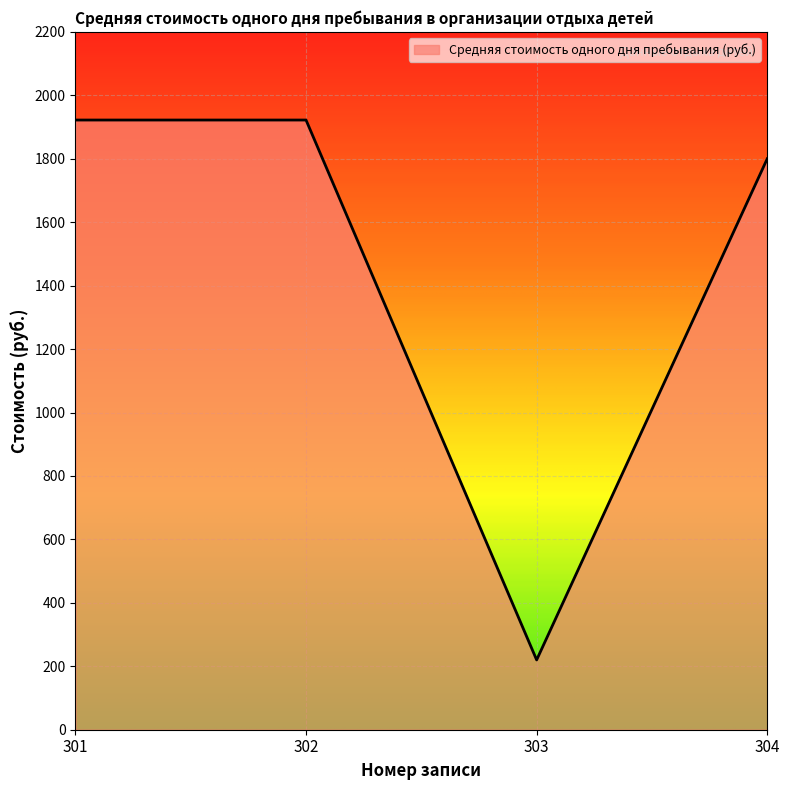

Between 304 and 301, which is larger?

301